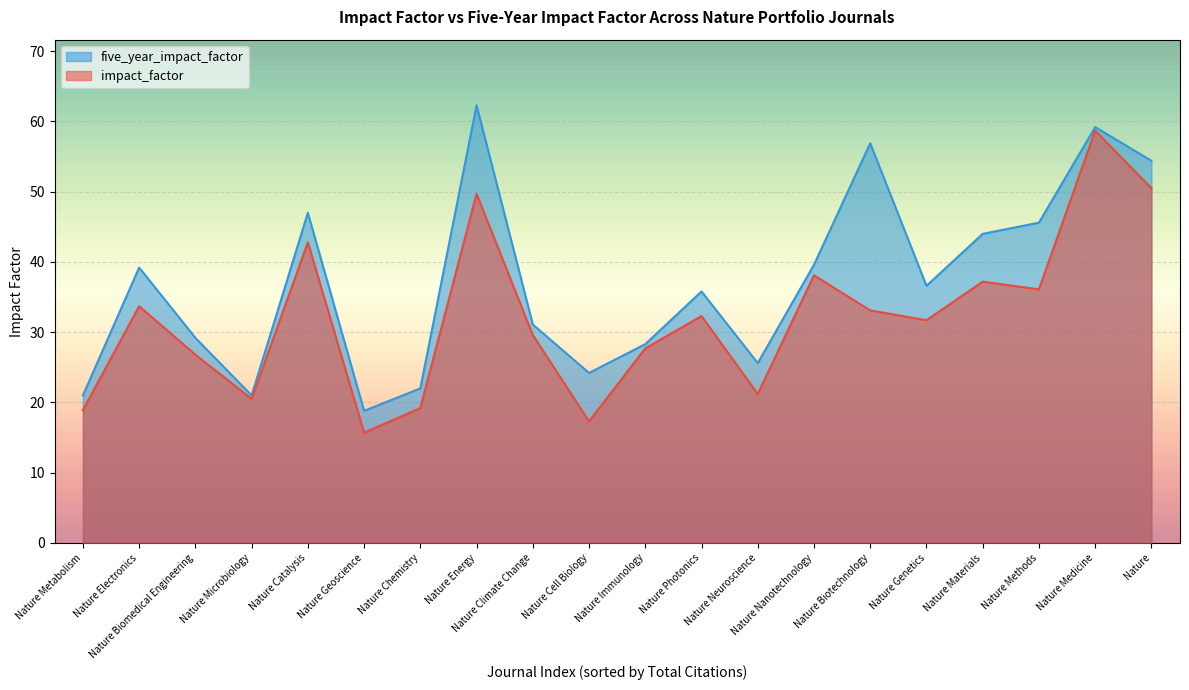

List the labels in order of five_year_impact_factor value, smallest first.

Nature Geoscience, Nature Metabolism, Nature Microbiology, Nature Chemistry, Nature Cell Biology, Nature Neuroscience, Nature Immunology, Nature Biomedical Engineering, Nature Climate Change, Nature Photonics, Nature Genetics, Nature Electronics, Nature Nanotechnology, Nature Materials, Nature Methods, Nature Catalysis, Nature, Nature Biotechnology, Nature Medicine, Nature Energy